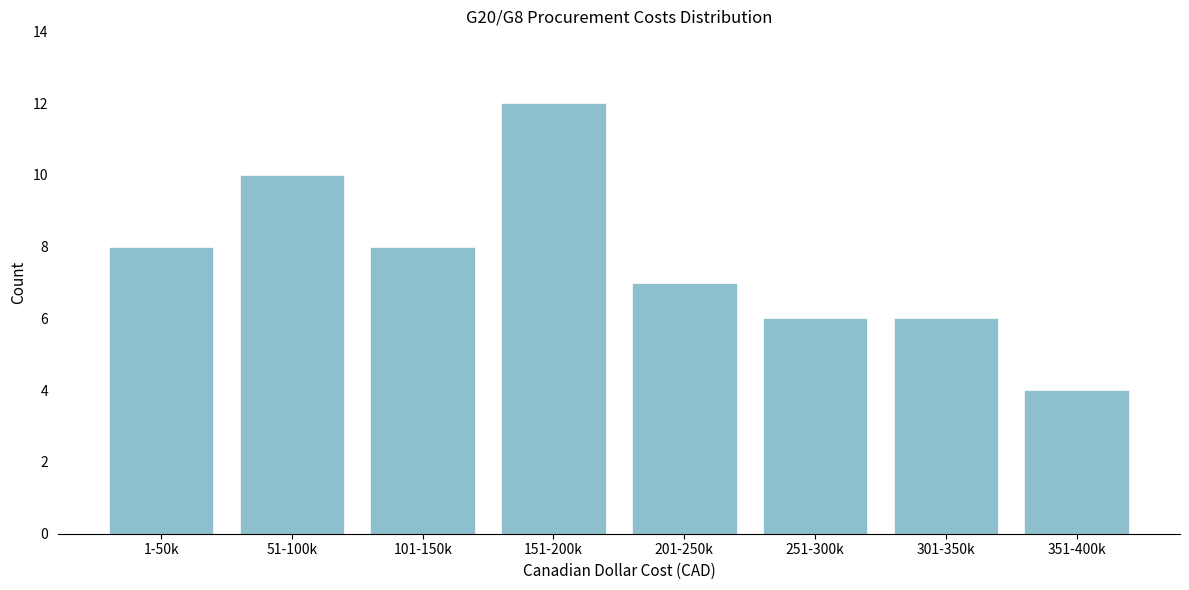

Reading right to left, extract all data points from this chart.

4	6	6	7	12	8	10	8